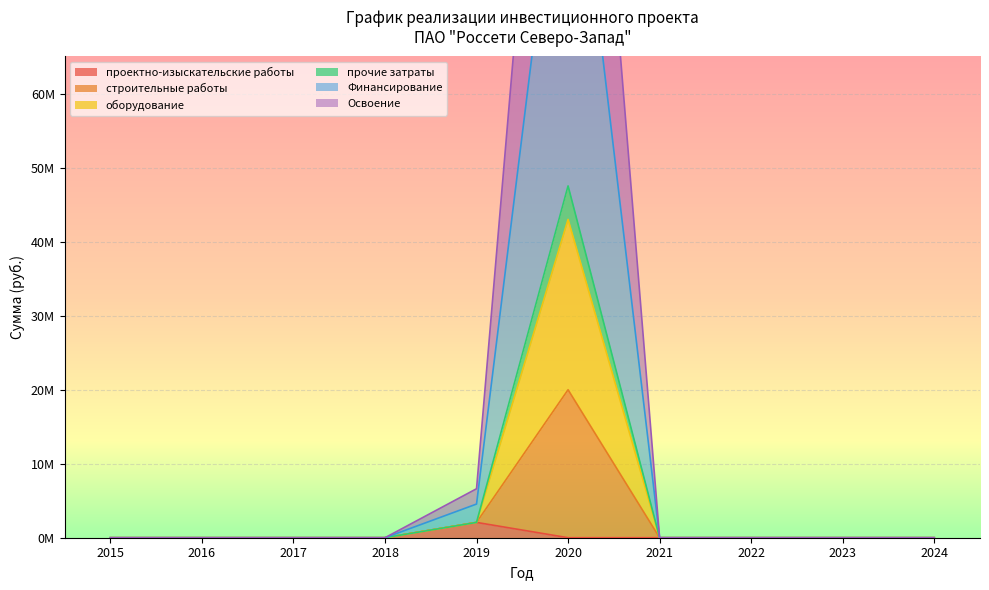

Between 2018 and 2016, which is larger?

2018